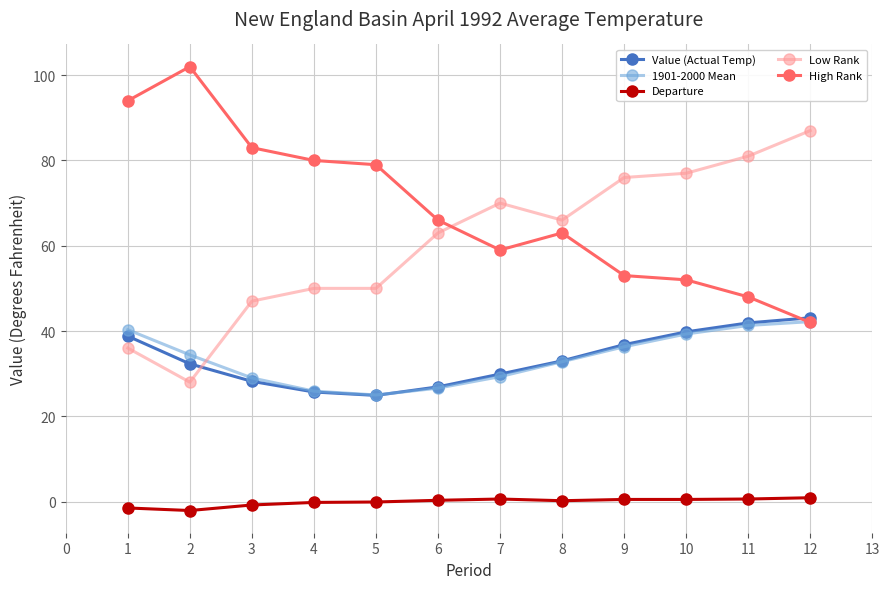

True or false: Departure and Low Rank intersect in this chart.

False